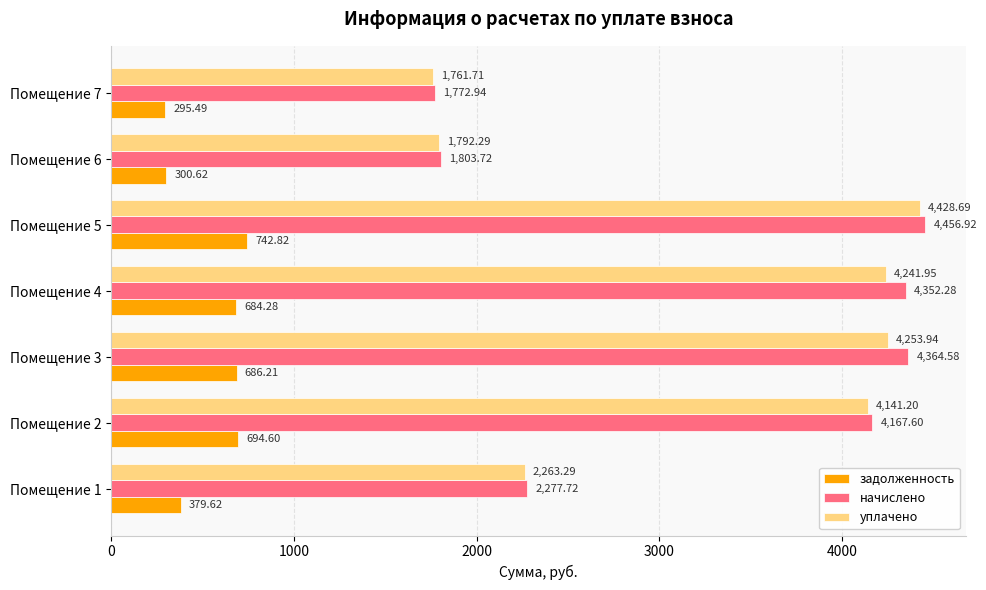

At which category does the chart reach its minimum across all series?

Помещение 7